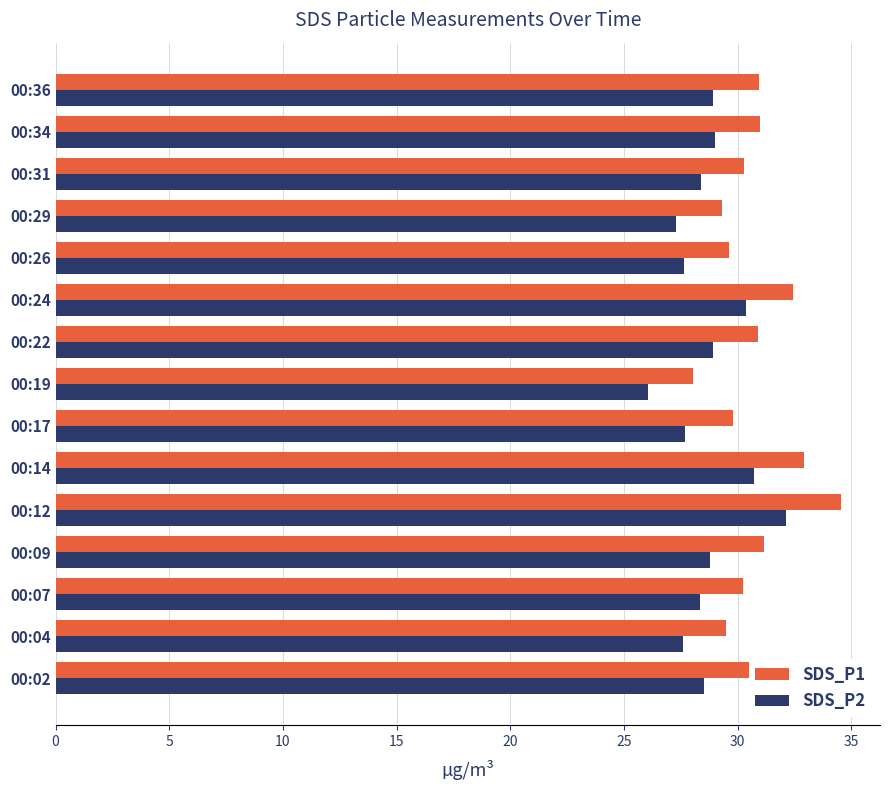

What is the smallest value displayed?

26.1